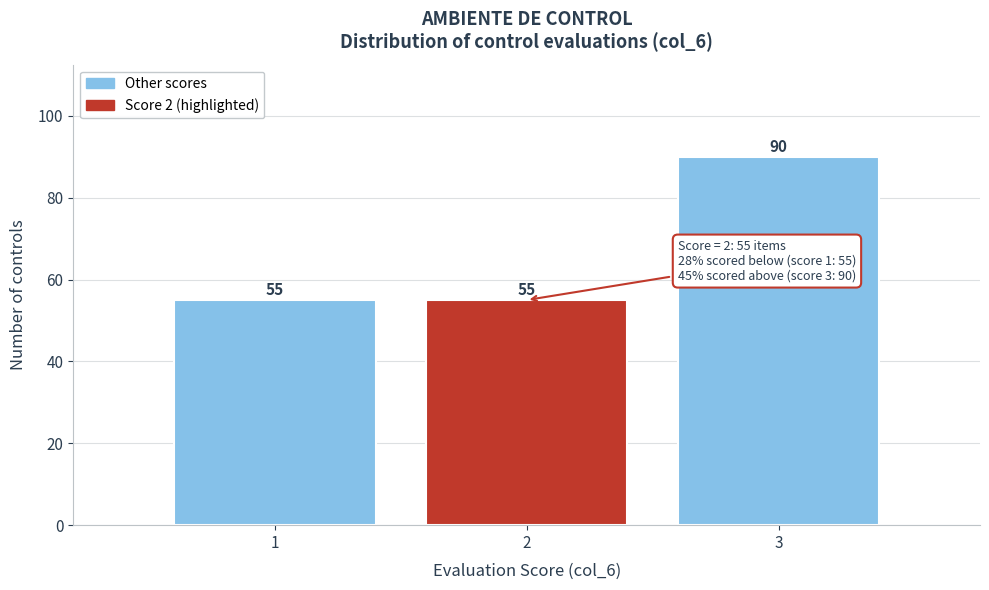

Over which range of the x-axis is the bar tallest?

2.5 to 3.5